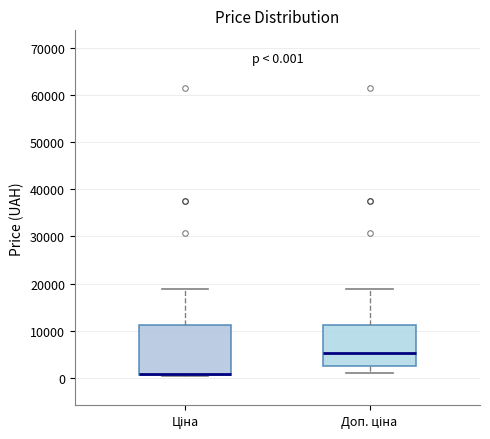

Which box is the tallest, from its lower edge to its upper edge?

Ціна